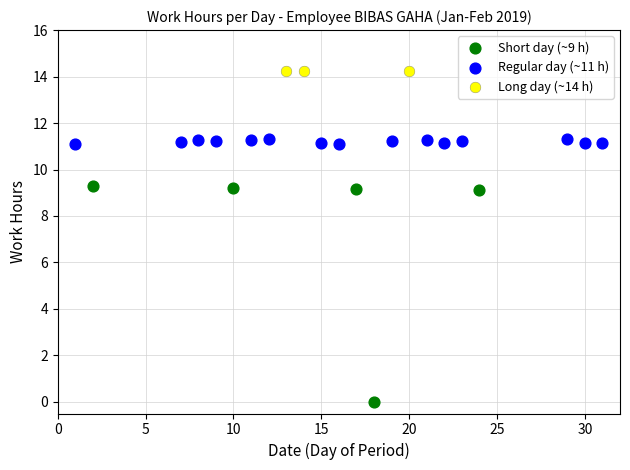

Which series reaches the minimum Y coordinate?

Short day (~9 h)